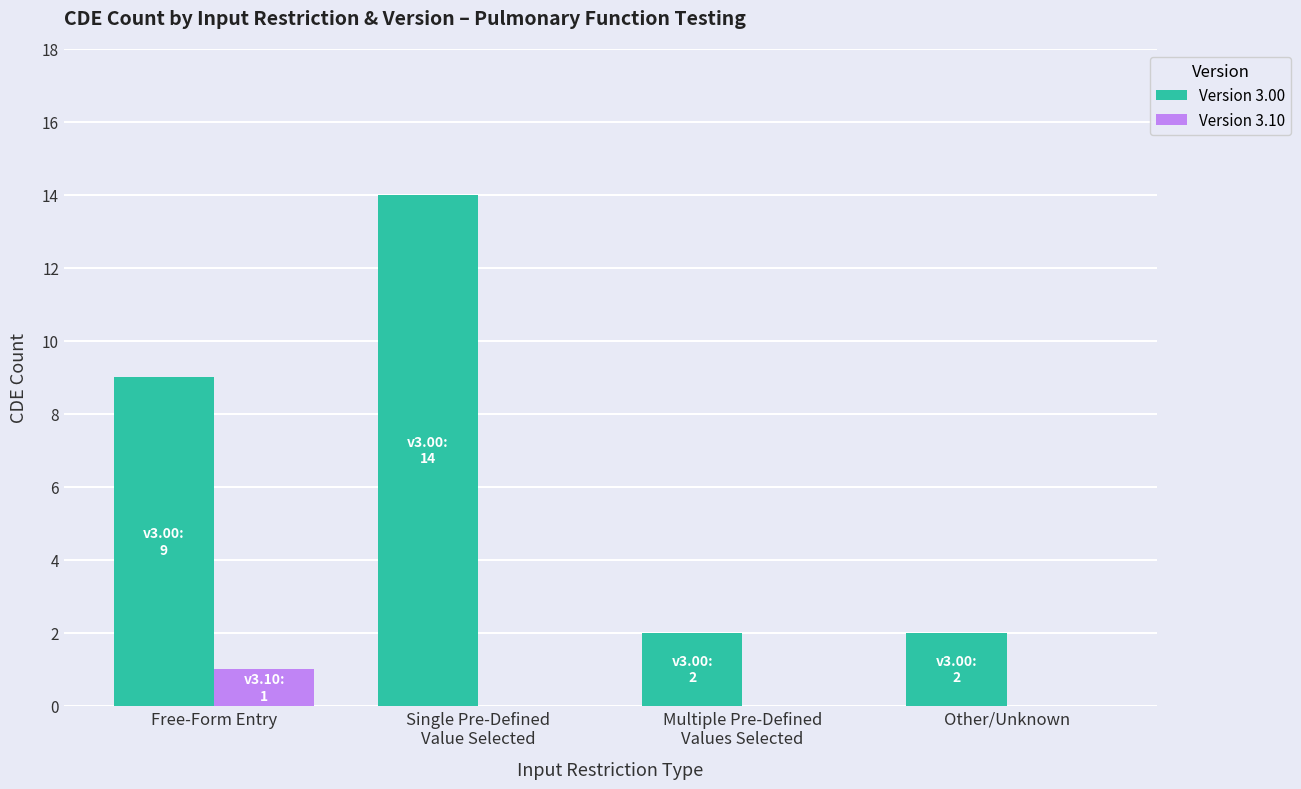

What is the spread (max minus min) of values at Other/Unknown?

2